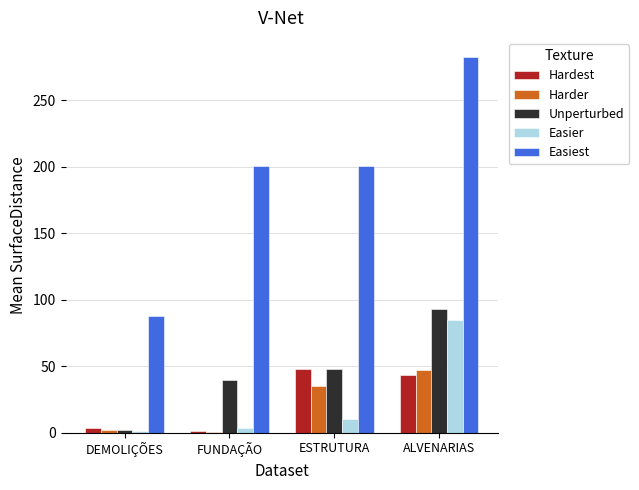

The value of Easiest at ALVENARIAS is 99.0. True or false?

False